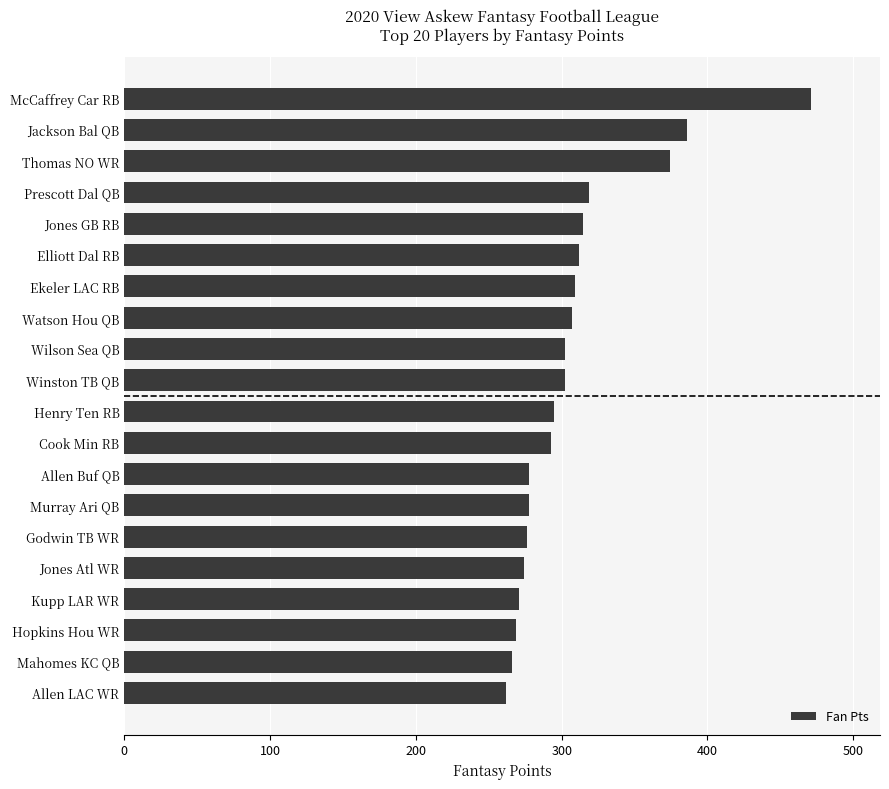

Between Jones GB RB and Jones Atl WR, which is larger?

Jones GB RB